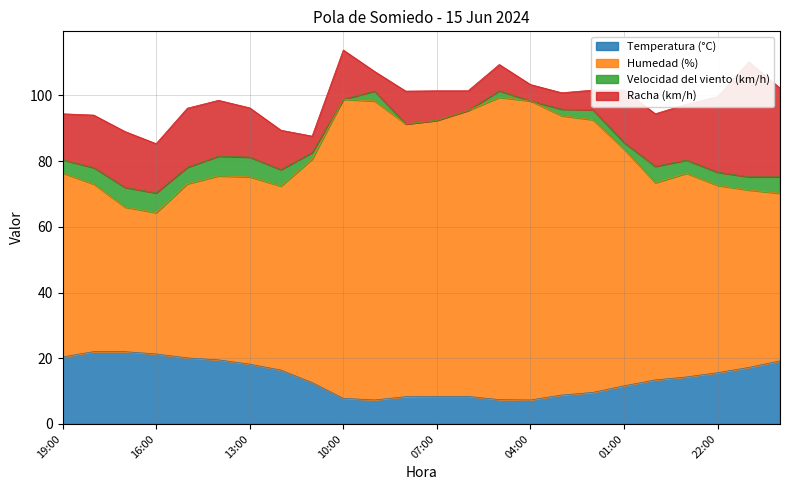

What is the sum of the Temperatura (°C) values at 08:00 and 06:00?

16.7